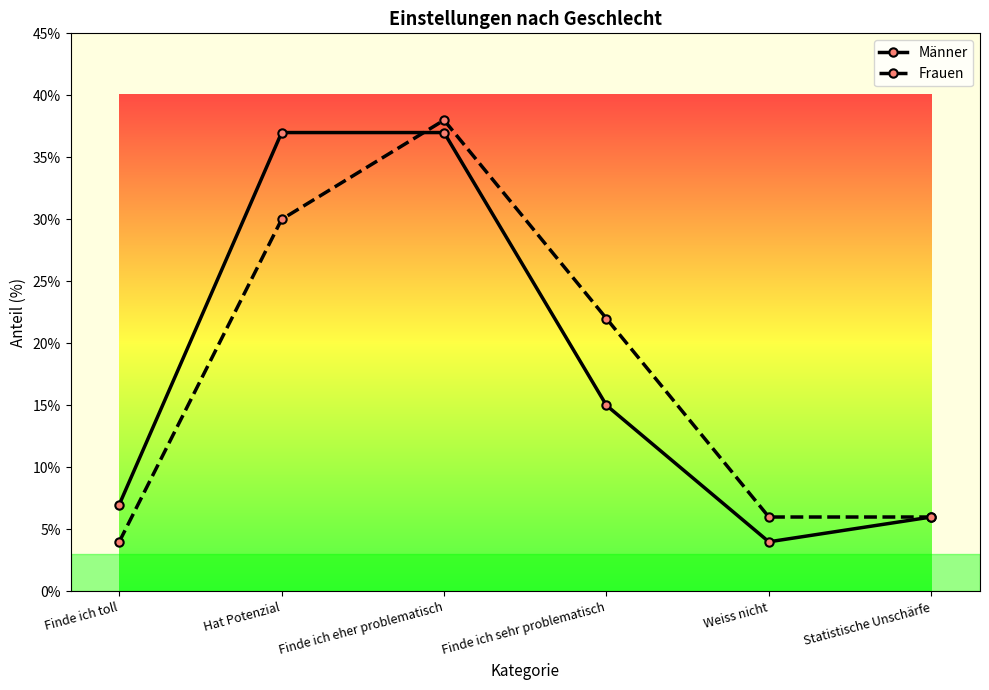

What value does the Frauen series have at Finde ich sehr problematisch, to the nearest 10?

20